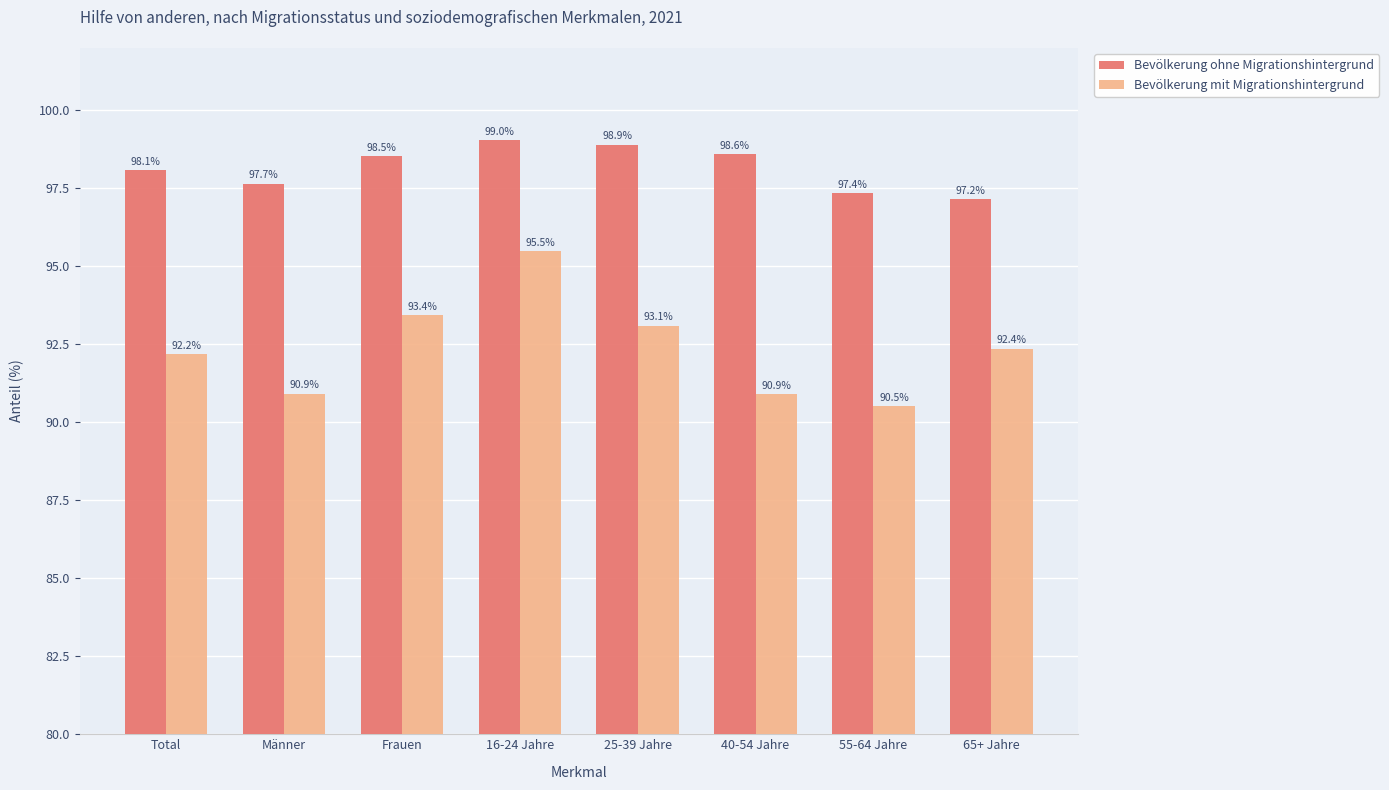

The Bevölkerung mit Migrationshintergrund series shows 134.2 at Männer. True or false?

False